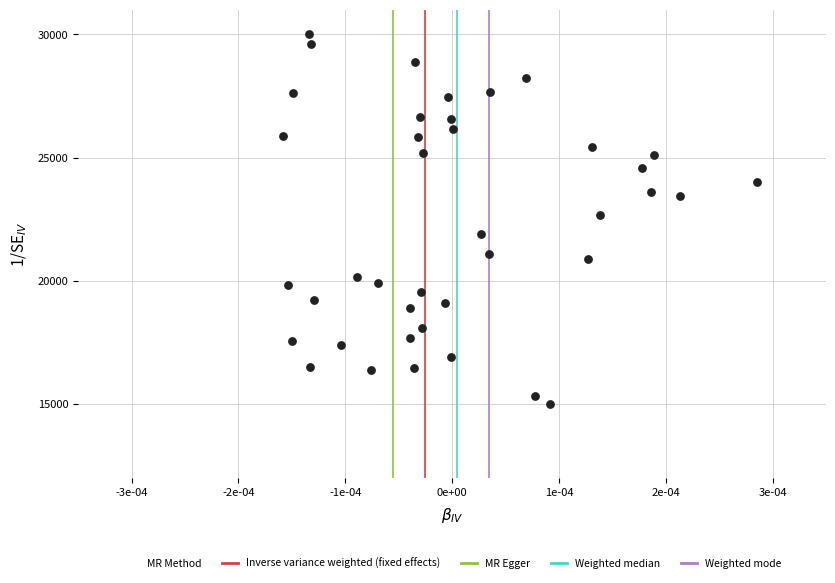

What is the range of Y values (max minus min)?

15000.0